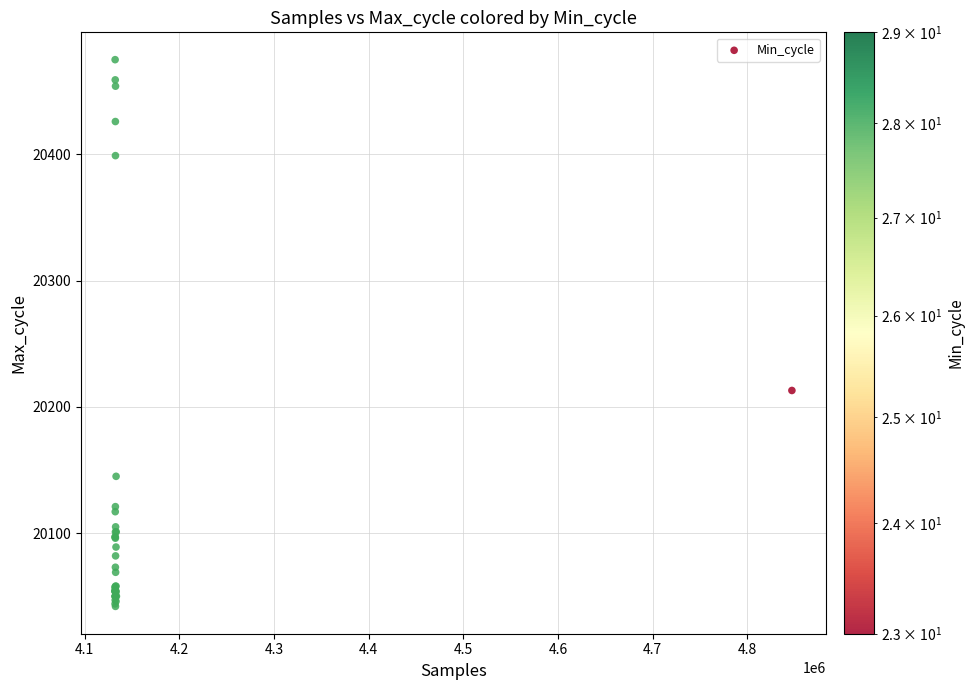

What Y value in the scatter plot is closest to 20258?

20213